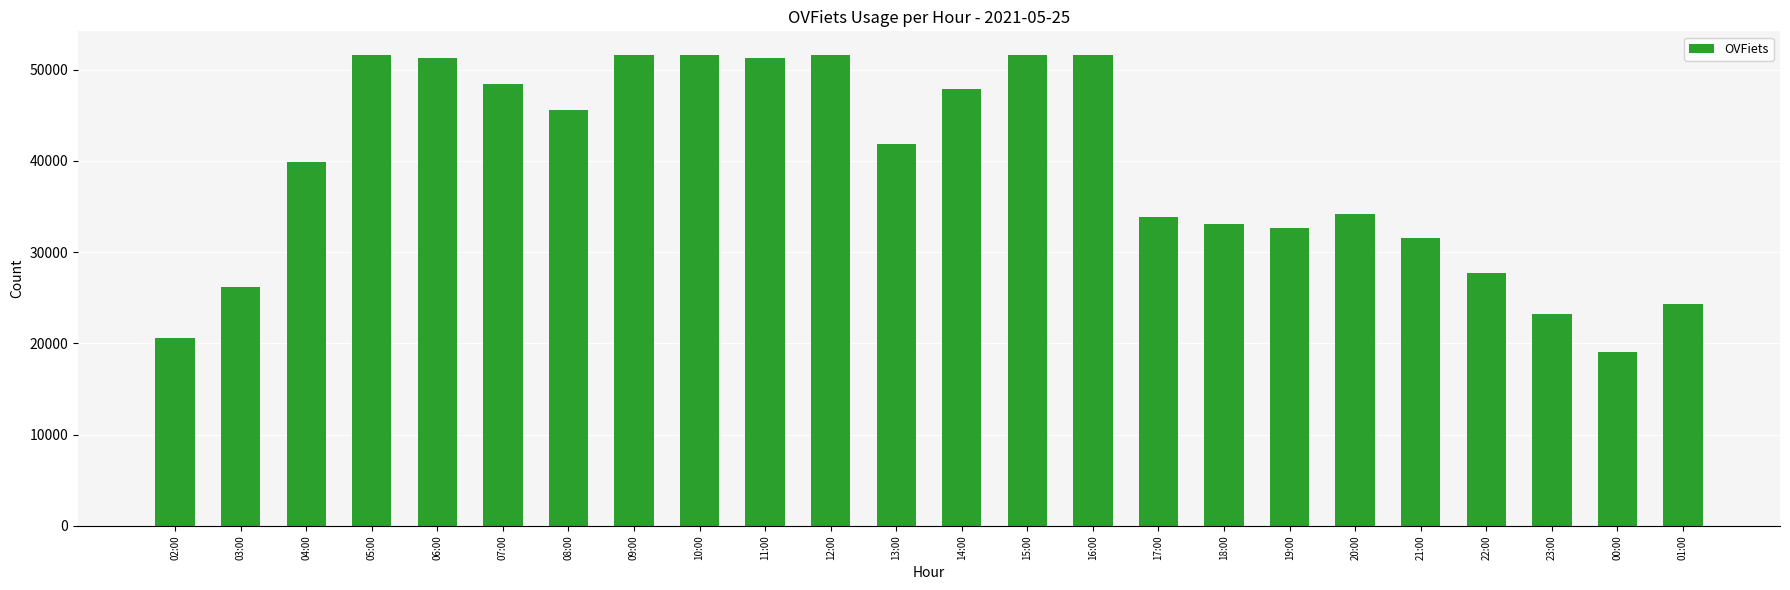

What is the difference between the values at 16:00 and 17:00?

17743